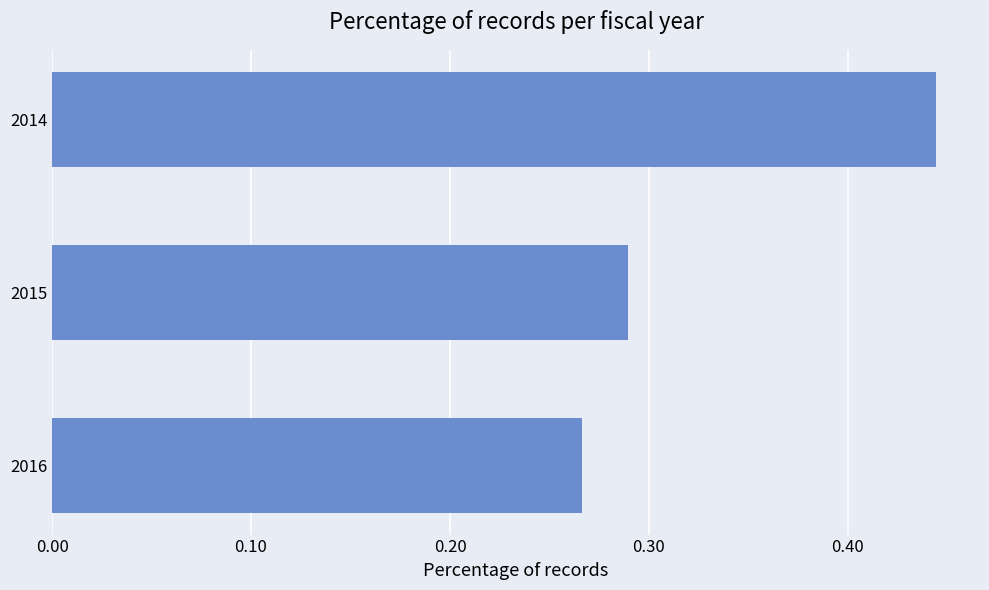

True or false: the data shows 0.1 at 2016.

False